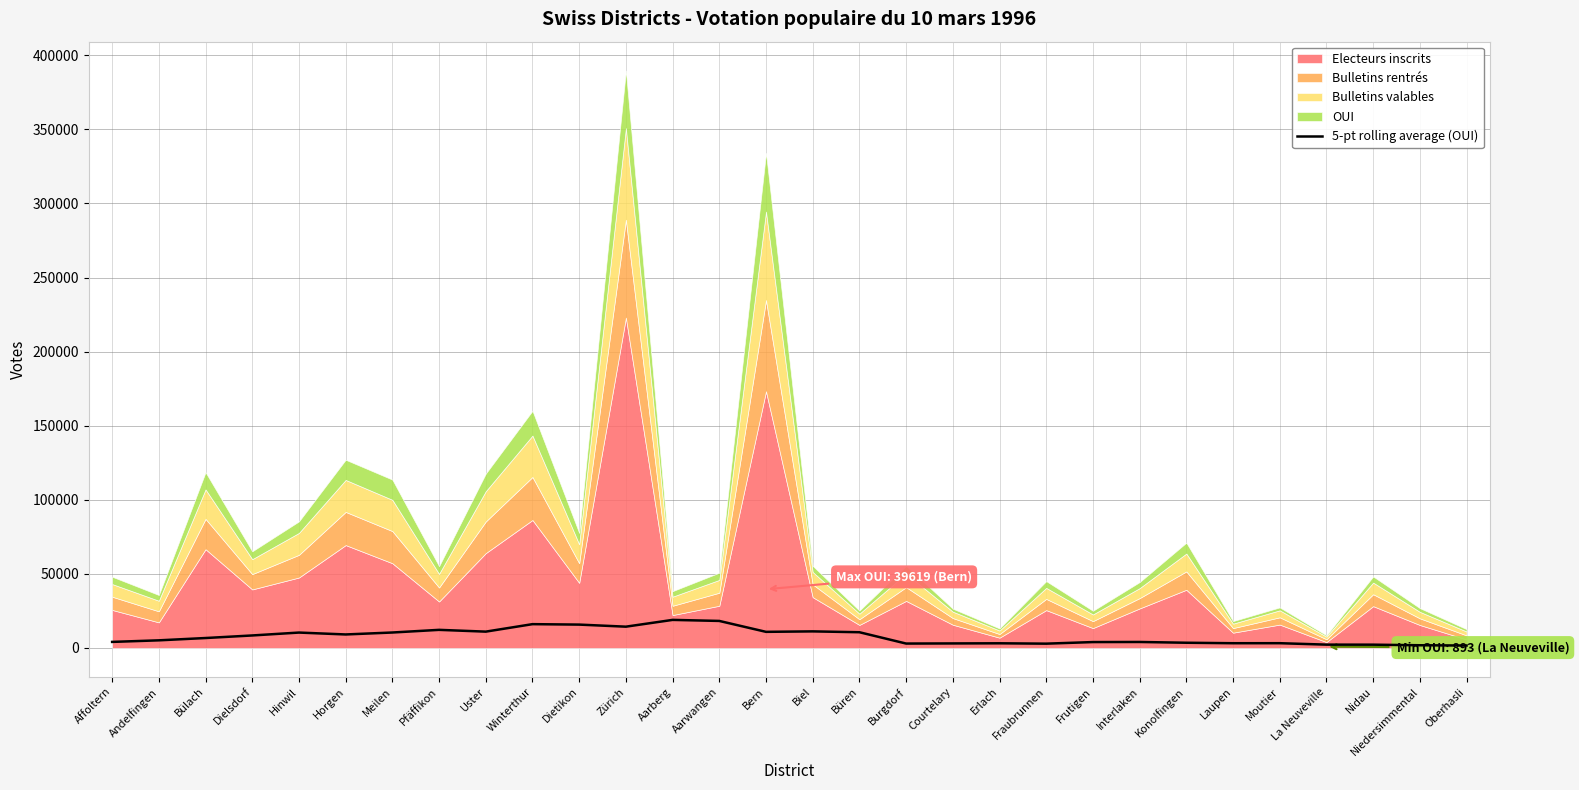

How many values are below 6707?

15